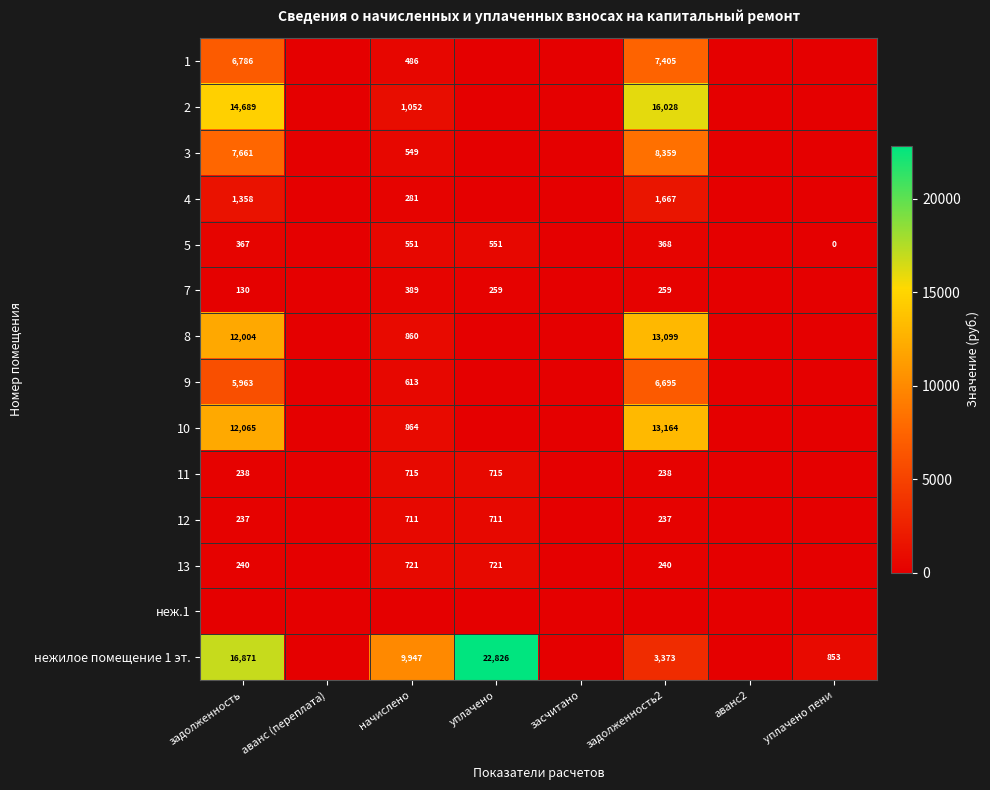

What is the difference between the highest and lowest values at начислено?

9946.8